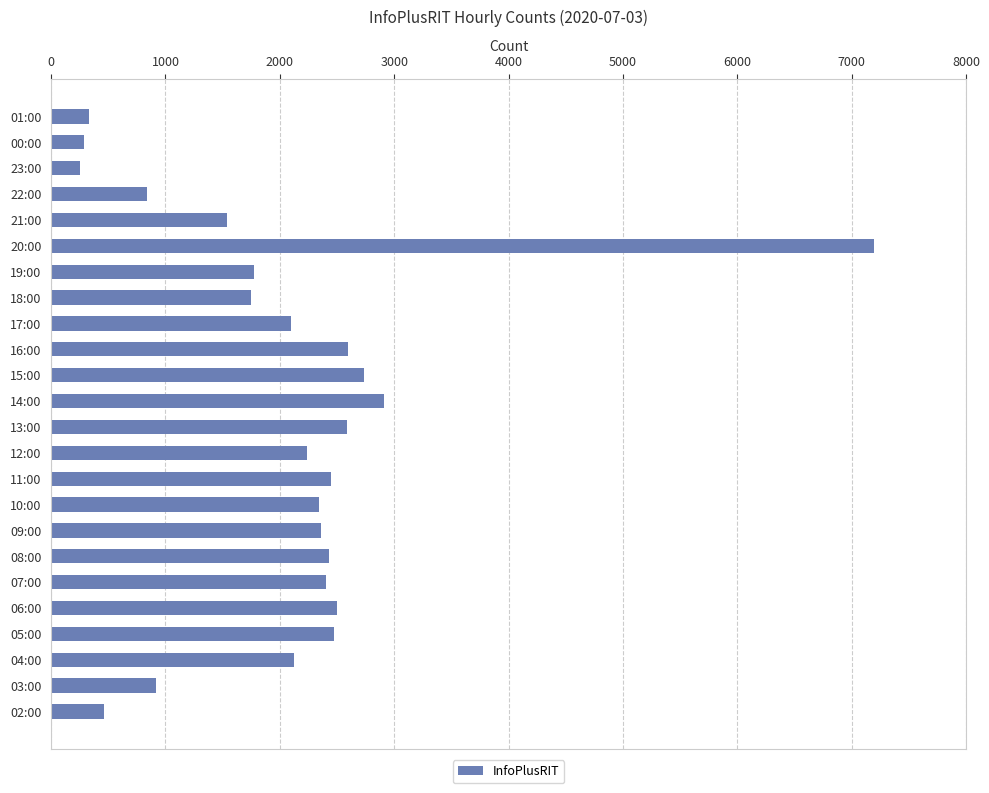

At which category does the chart reach its peak across all series?

20:00